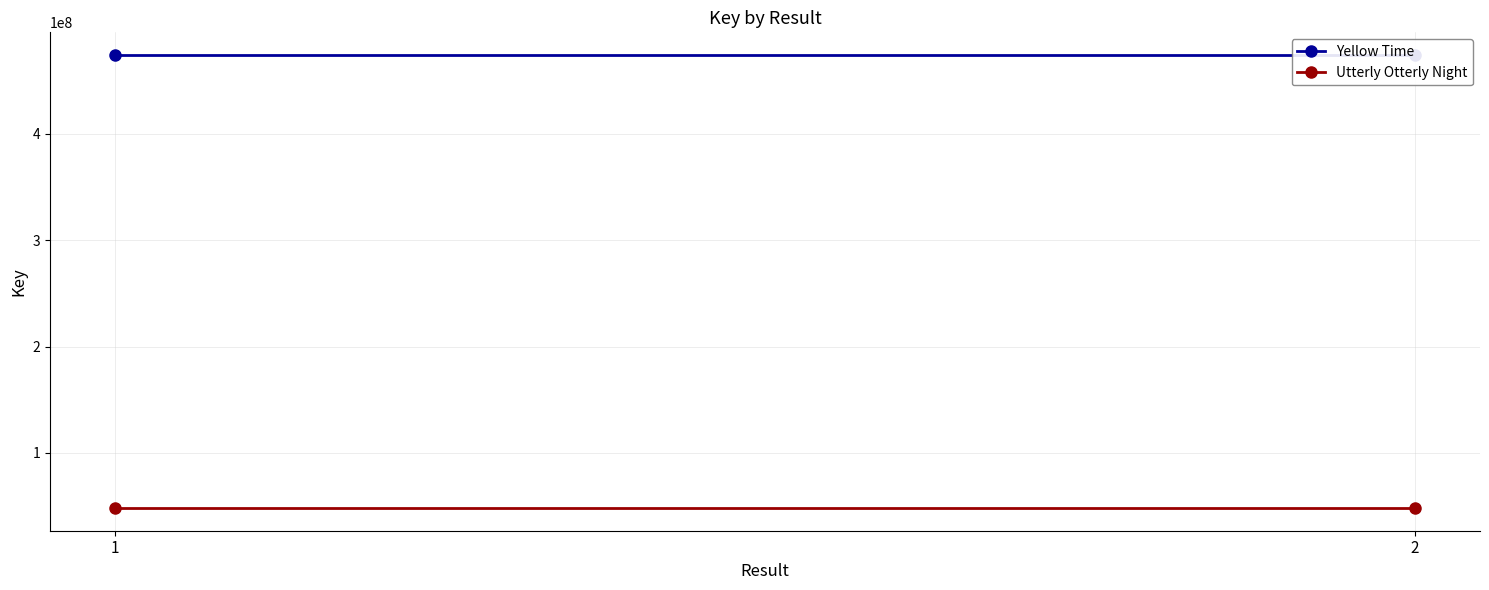

Reading right to left, list all the values displayed in this chart.

Yellow Time: 2=473791825	1=473791825
Utterly Otterly Night: 2=48258996	1=48258996